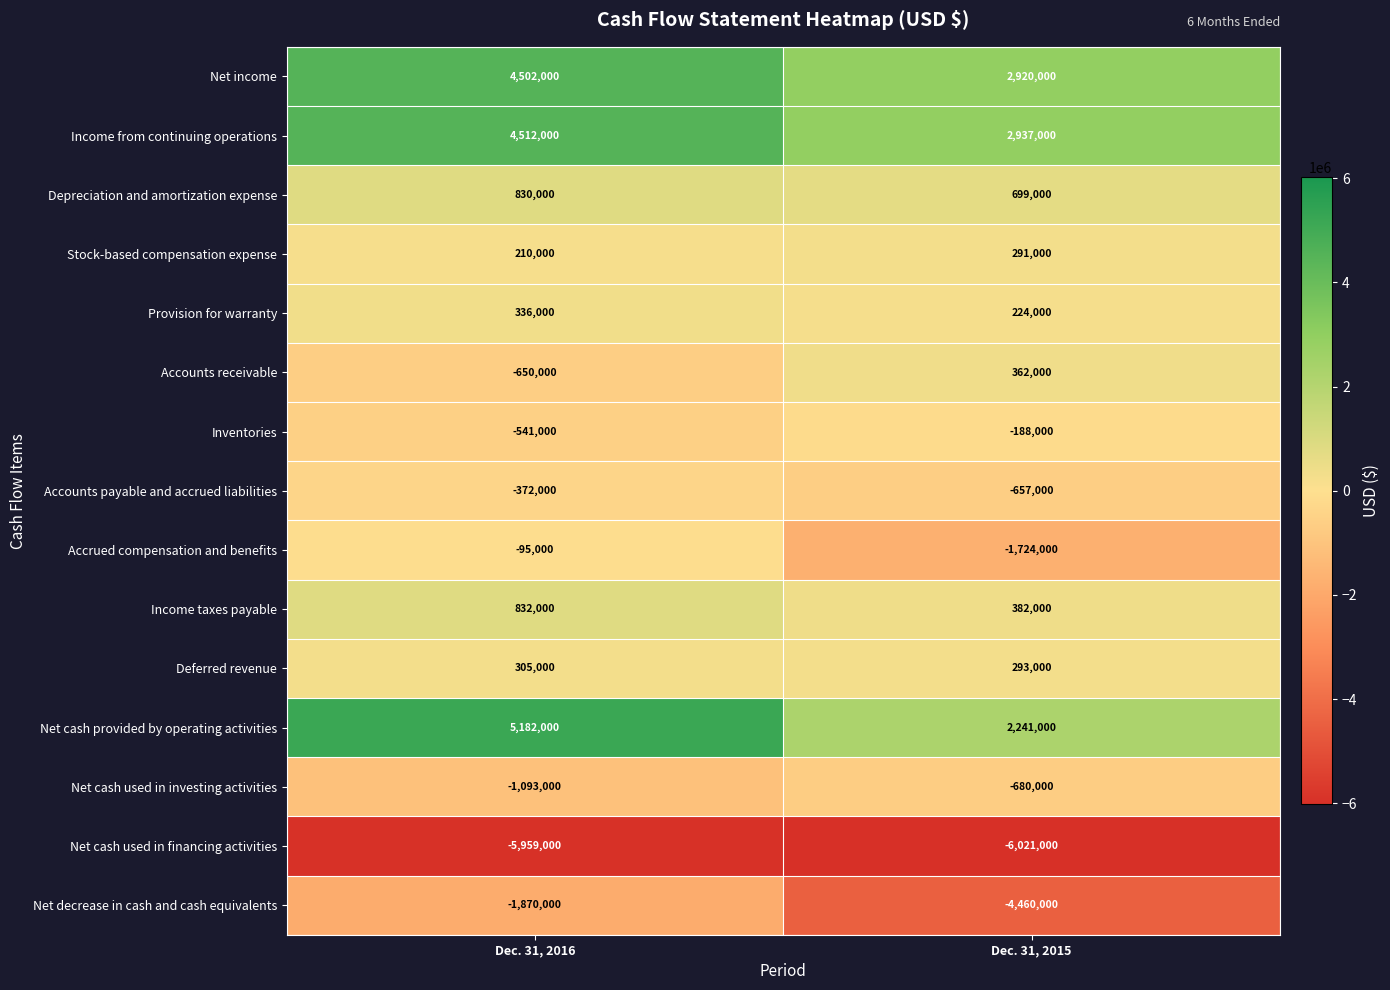

Reading left to right, list all the values displayed in this chart.

Net income: Dec. 31, 2016=4502000	Dec. 31, 2015=2920000
Income from continuing operations: Dec. 31, 2016=4512000	Dec. 31, 2015=2937000
Depreciation and amortization expense: Dec. 31, 2016=830000	Dec. 31, 2015=699000
Stock-based compensation expense: Dec. 31, 2016=210000	Dec. 31, 2015=291000
Provision for warranty: Dec. 31, 2016=336000	Dec. 31, 2015=224000
Accounts receivable: Dec. 31, 2016=-650000	Dec. 31, 2015=362000
Inventories: Dec. 31, 2016=-541000	Dec. 31, 2015=-188000
Accounts payable and accrued liabilities: Dec. 31, 2016=-372000	Dec. 31, 2015=-657000
Accrued compensation and benefits: Dec. 31, 2016=-95000	Dec. 31, 2015=-1724000
Income taxes payable: Dec. 31, 2016=832000	Dec. 31, 2015=382000
Deferred revenue: Dec. 31, 2016=305000	Dec. 31, 2015=293000
Net cash provided by operating activities: Dec. 31, 2016=5182000	Dec. 31, 2015=2241000
Net cash used in investing activities: Dec. 31, 2016=-1093000	Dec. 31, 2015=-680000
Net cash used in financing activities: Dec. 31, 2016=-5959000	Dec. 31, 2015=-6021000
Net decrease in cash and cash equivalents: Dec. 31, 2016=-1870000	Dec. 31, 2015=-4460000